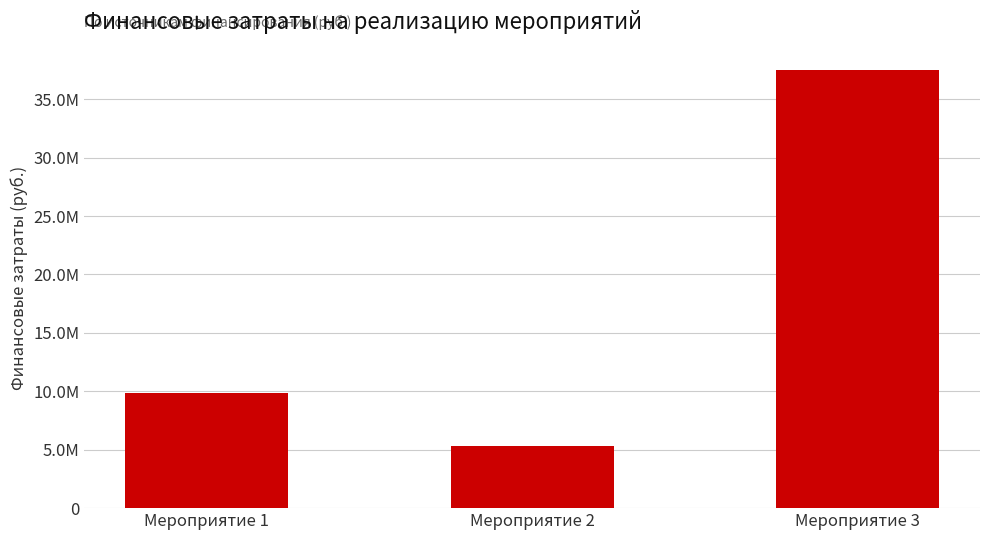

How many data points does each series have?

3